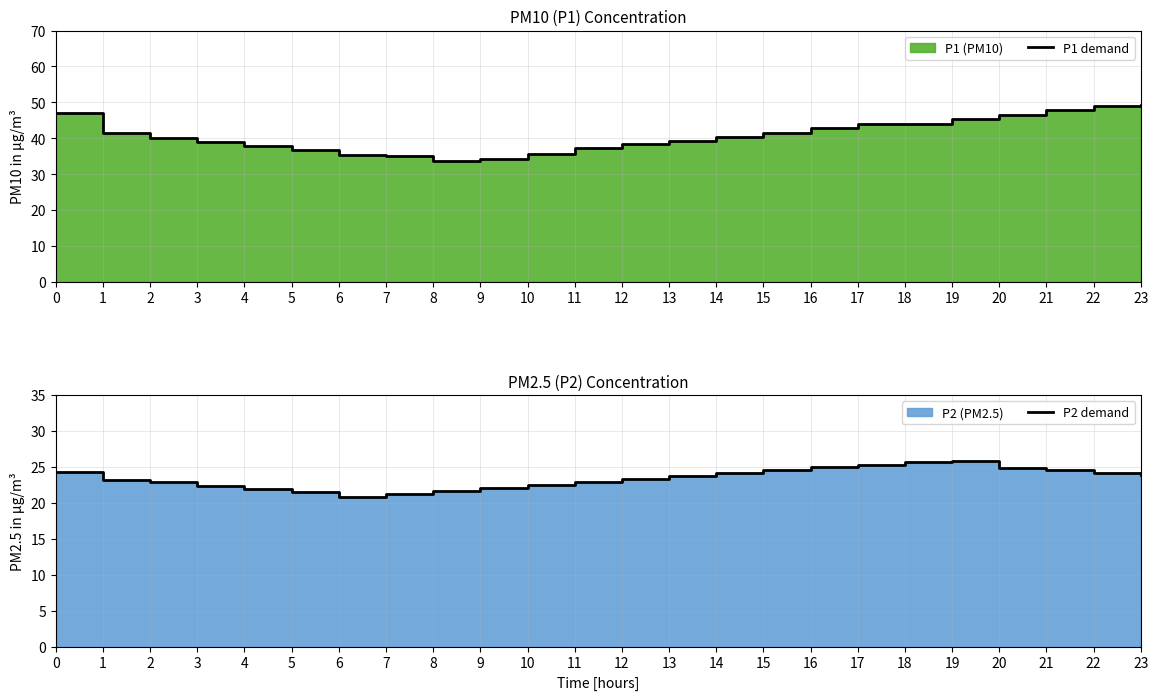

At how many categories does at least one series exceed 42?

9